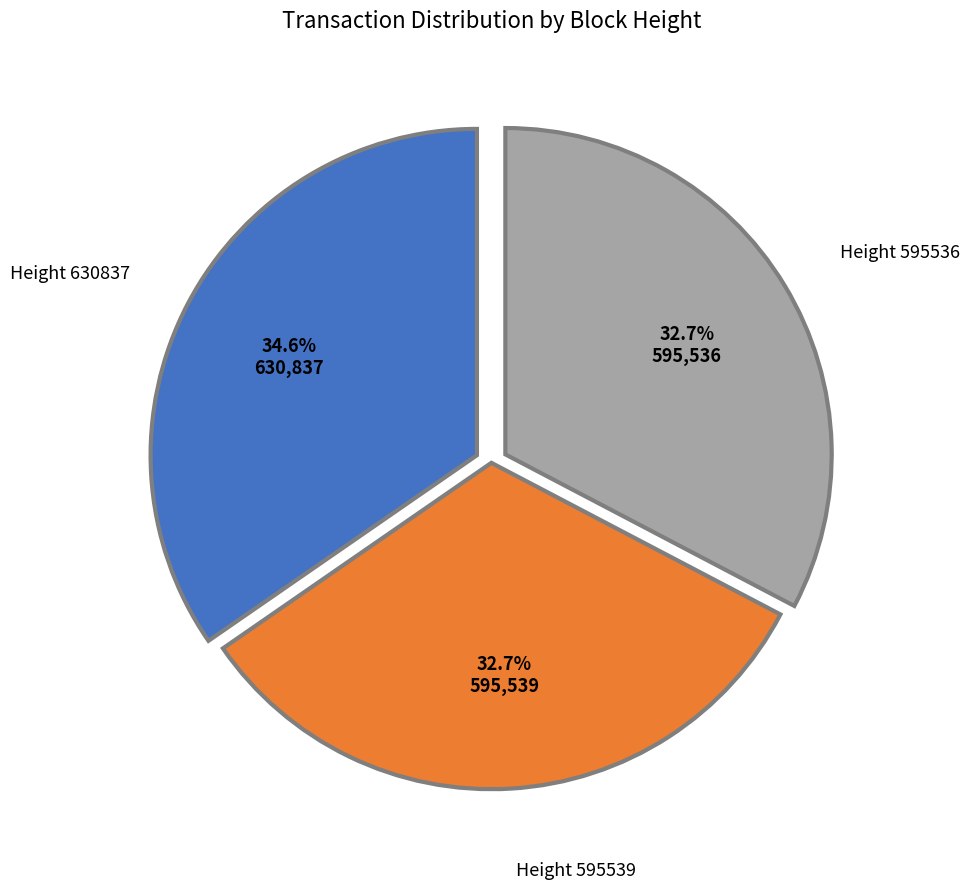

Combined, do Height 595536 and Height 630837 account for over 50%?

Yes